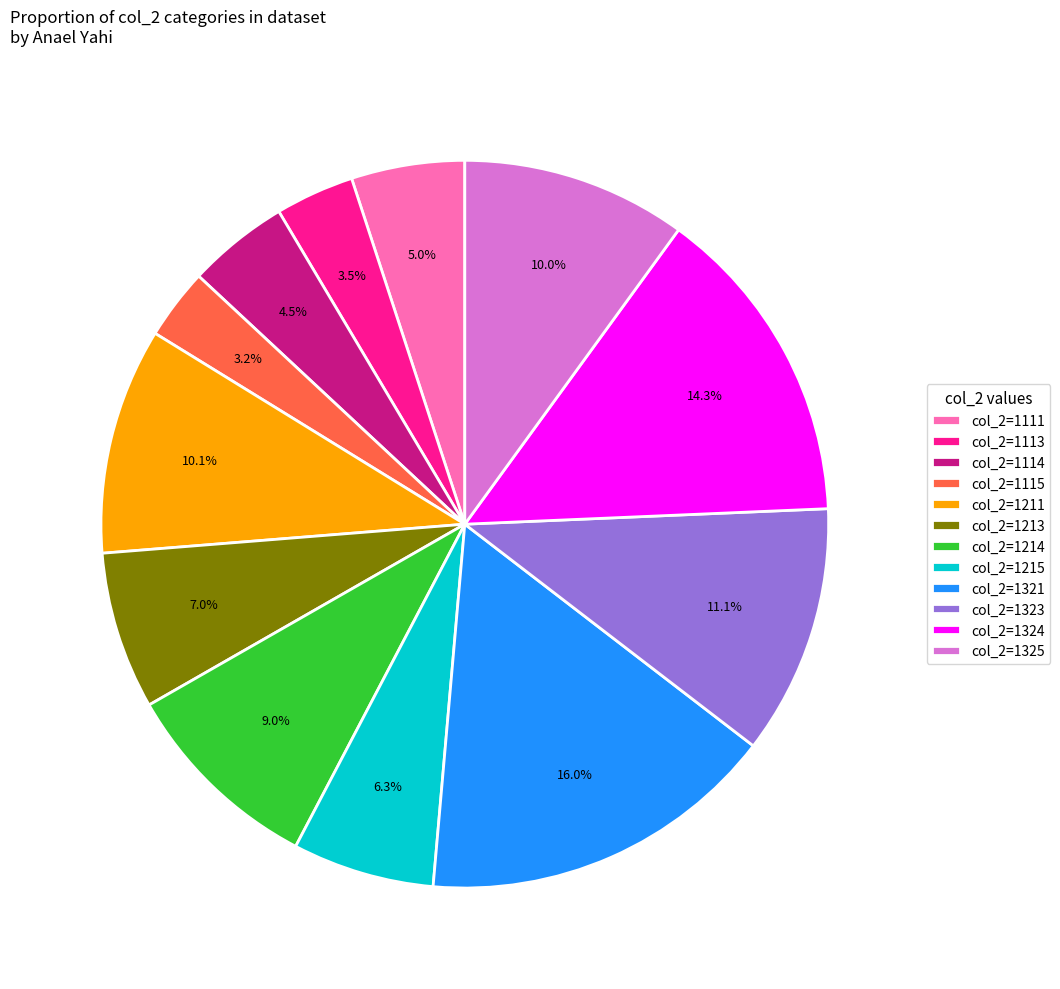

What is the ratio of the value at col_2=1113 to the value at col_2=1214?

0.4